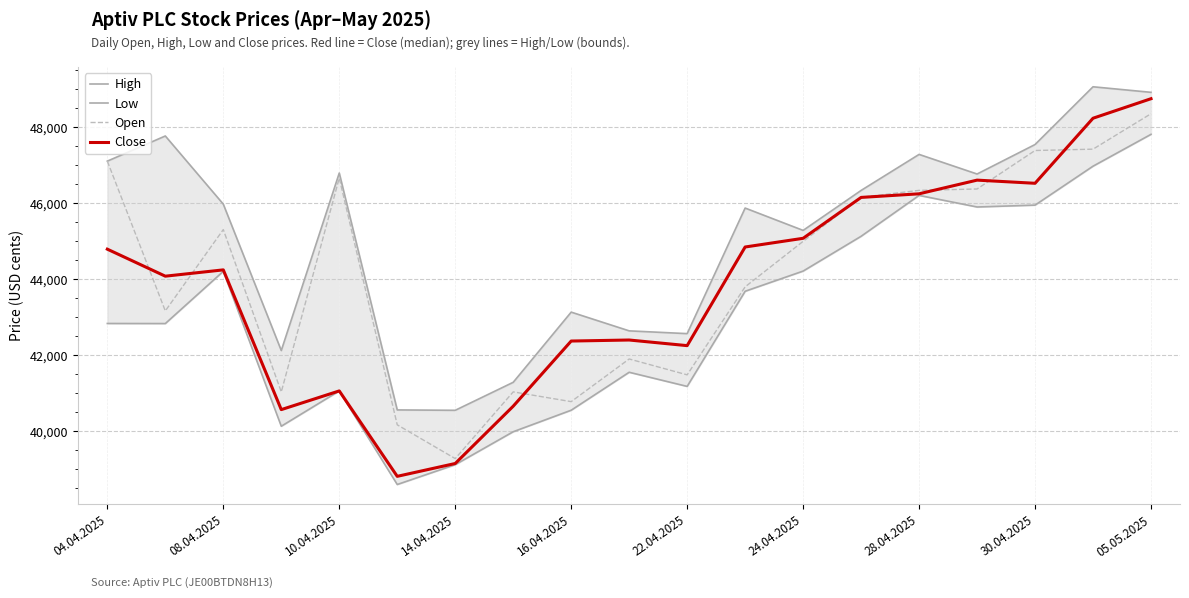

How many categories are shown in the chart?

19